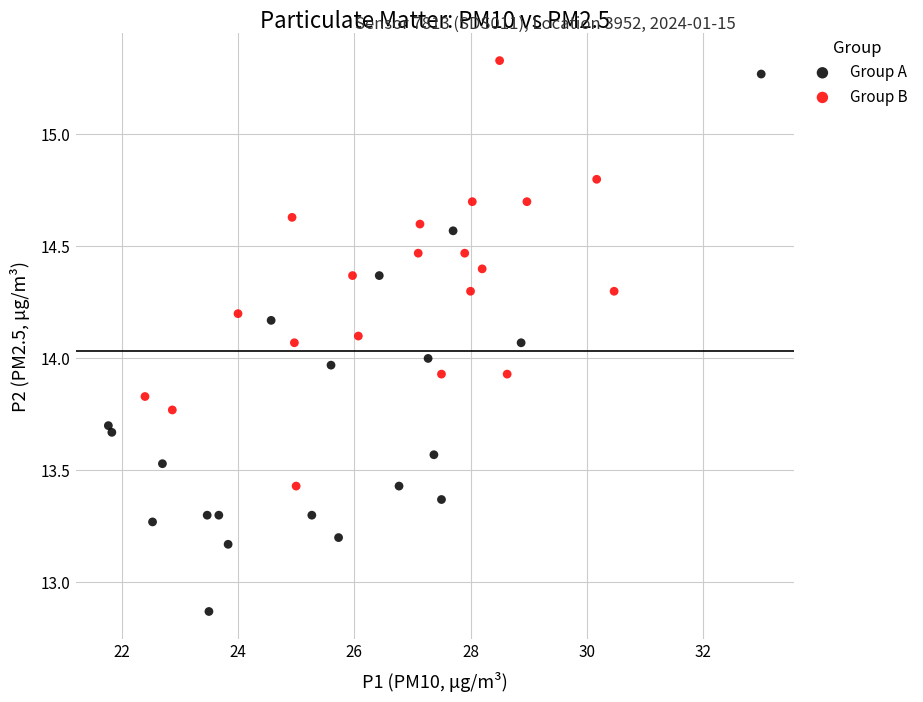

Which series reaches the minimum Y coordinate?

Group A